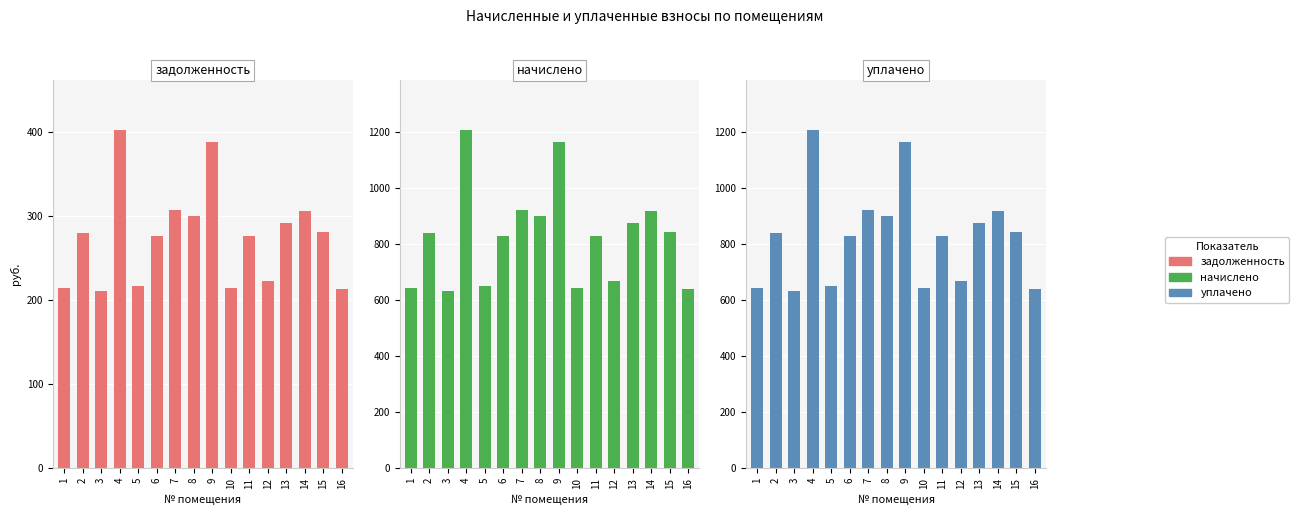

Between 8 and 4, which is larger?

4